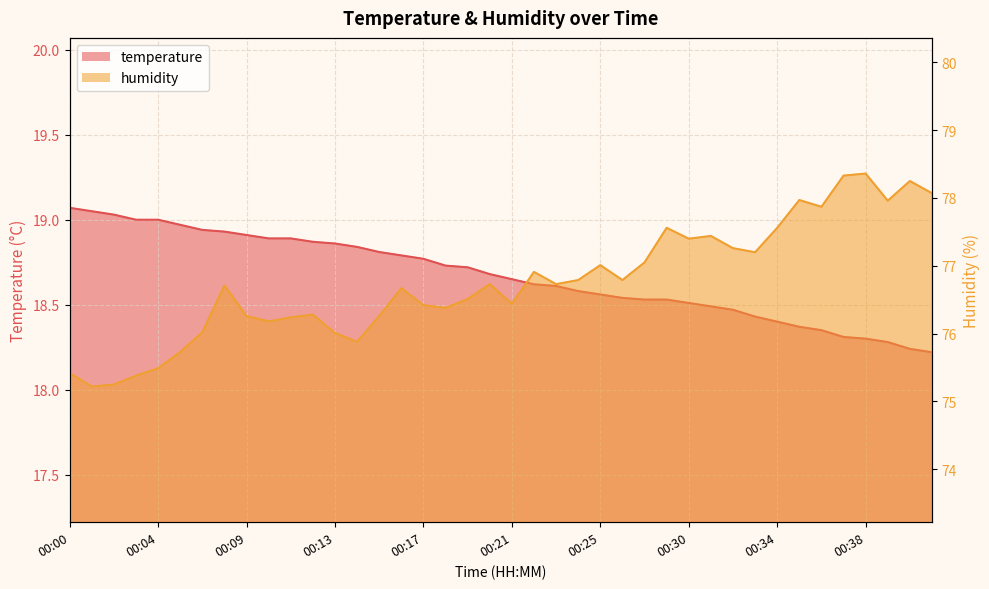

Rank the series by their maximum value, from lowest to highest.

temperature, humidity